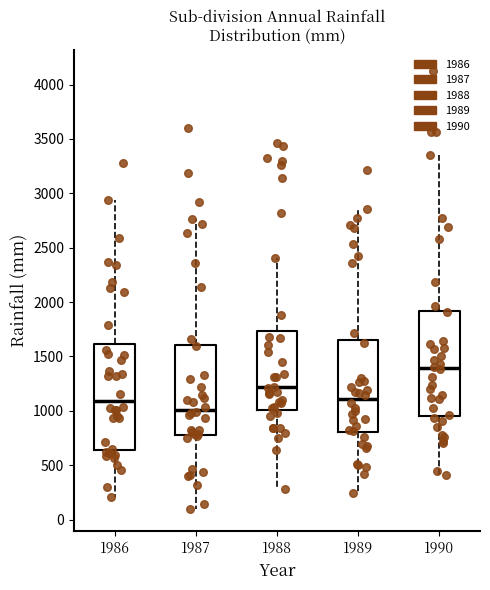

Where does the upper whisker of the box at x = 1987 end on the y-axis? The values are not printed on the chart, so give them approximately, as read against the axis.

2750